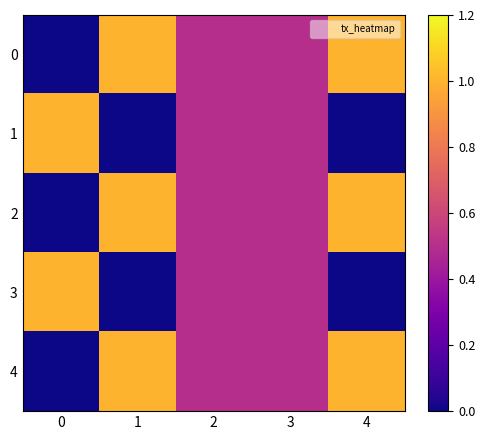

Reading right to left, extract all data points from this chart.

0: 4=1.0	3=0.5	2=0.5	1=1.0	0=0.0
1: 4=0.0	3=0.5	2=0.5	1=0.0	0=1.0
2: 4=1.0	3=0.5	2=0.5	1=1.0	0=0.0
3: 4=0.0	3=0.5	2=0.5	1=0.0	0=1.0
4: 4=1.0	3=0.5	2=0.5	1=1.0	0=0.0